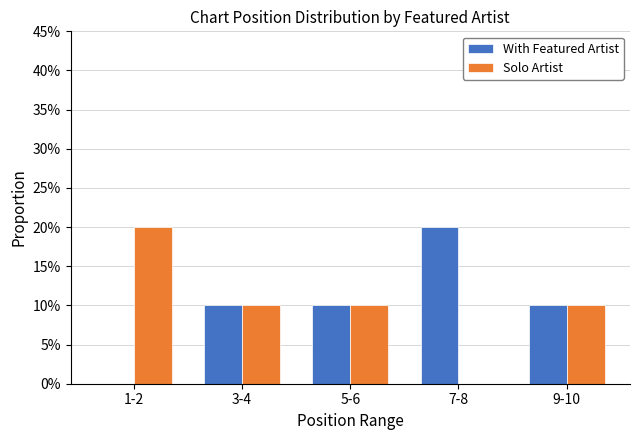

Are the bars horizontal?

No